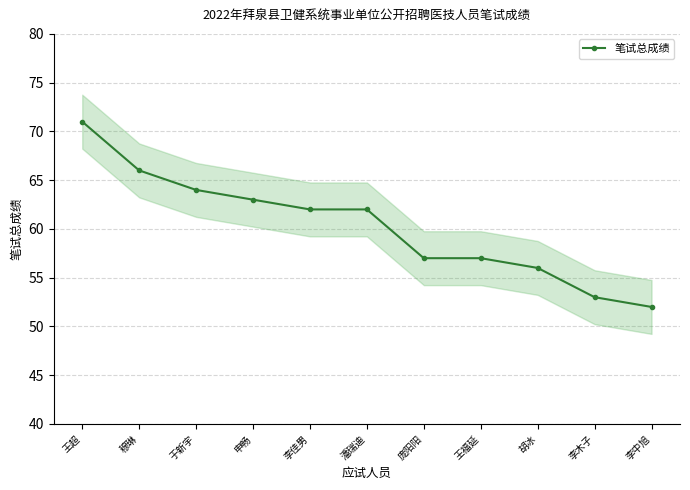

Where does the data first go above 62?

王超